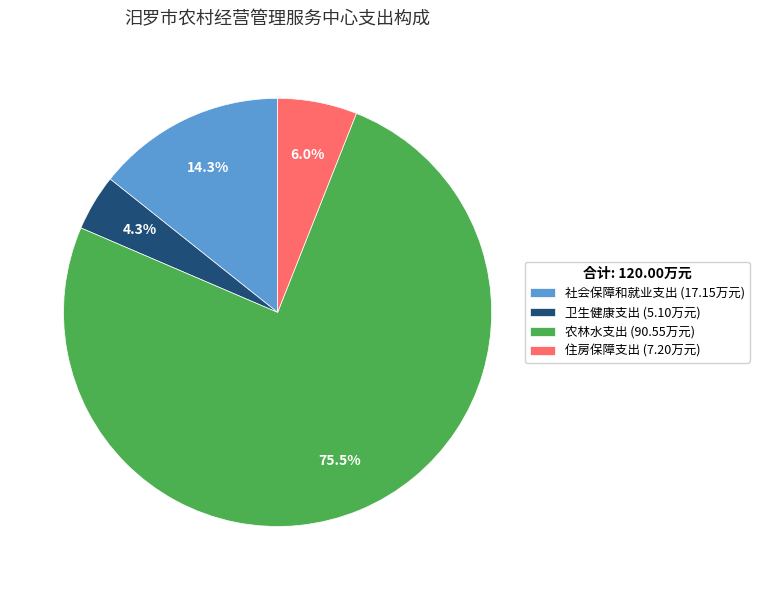

Count the number of slices in the pie.

4